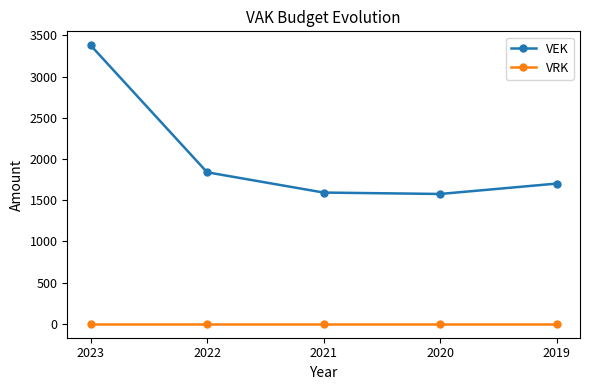

In VEK, how many points are lower than both neighbors (excluding endpoints)?

1